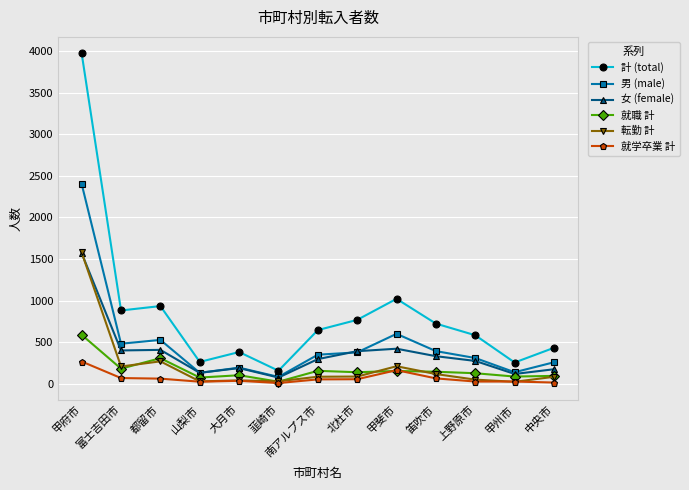

How many data points does each series have?

13